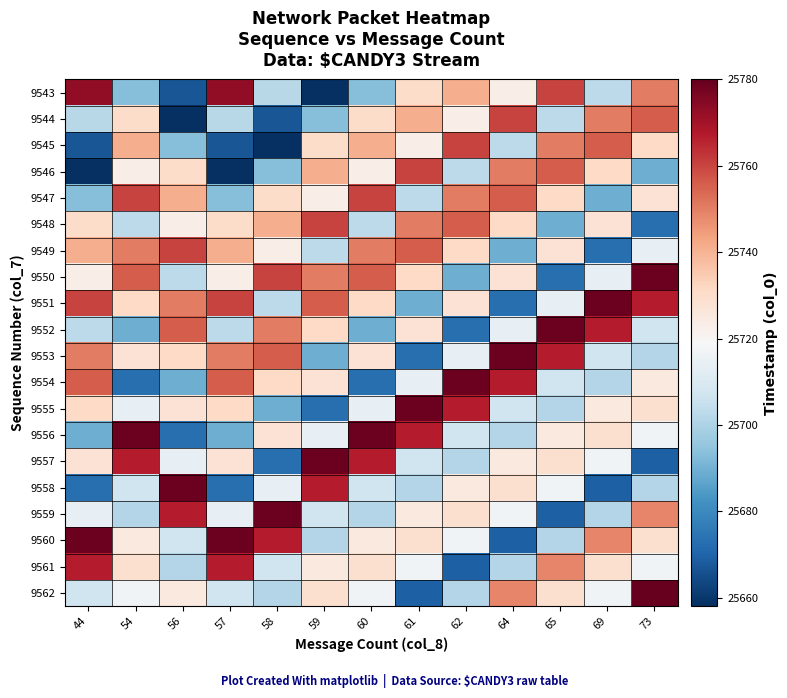

What is the spread (max minus min) of values at 65?

110